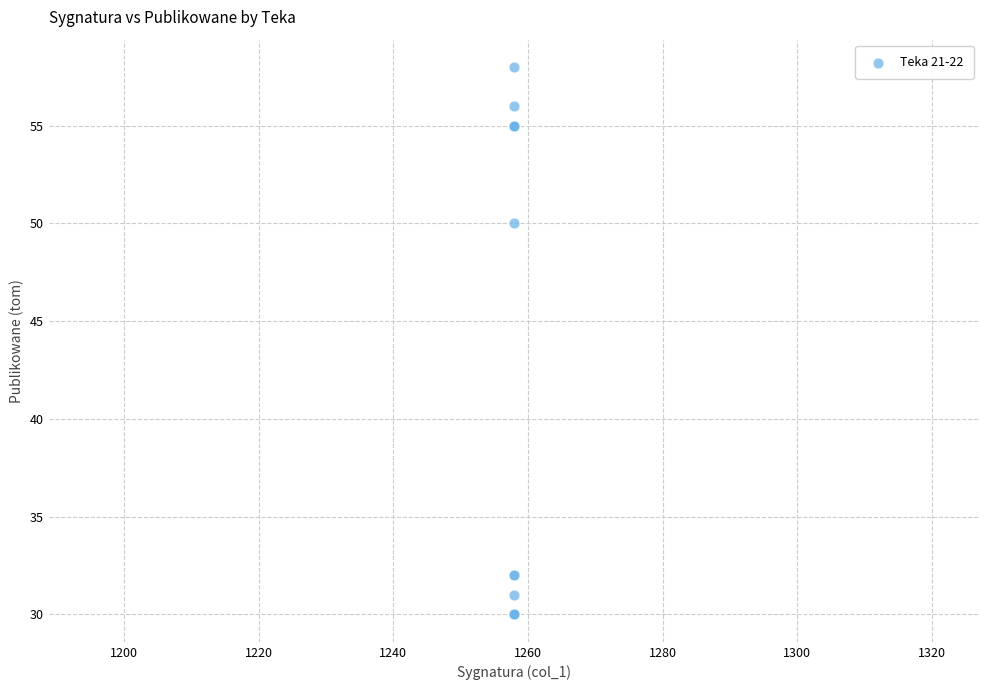

What Y value in the scatter plot is closest to 44?

50